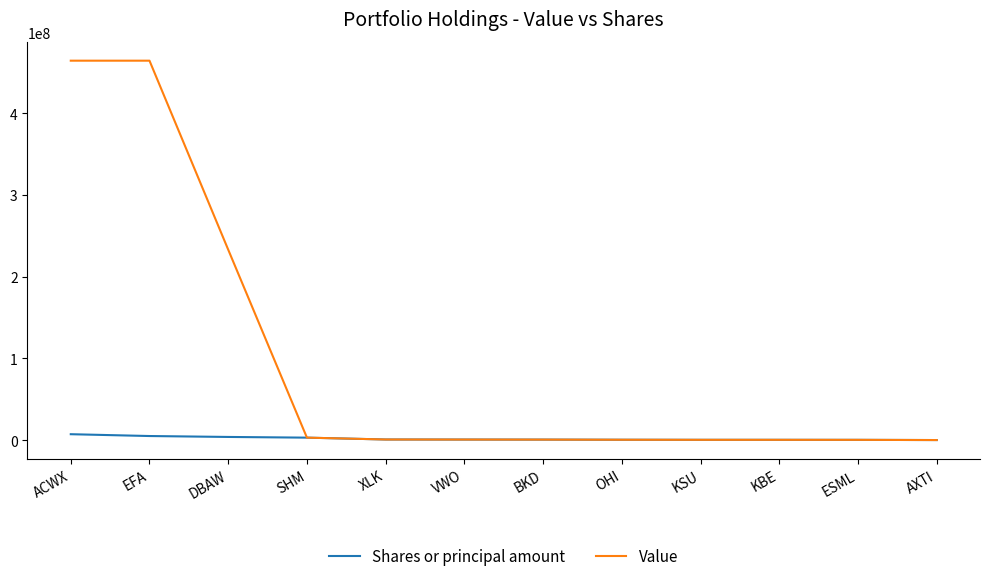

What is the greatest value displayed?

464288240